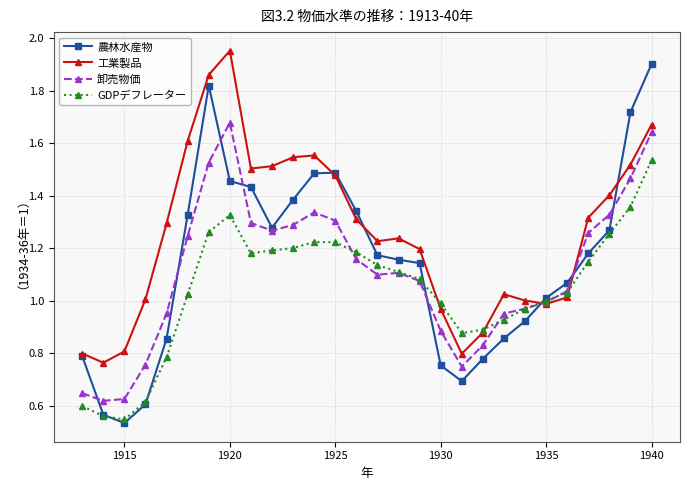

In 工業製品, how many points are higher than both neighbors (excluding endpoints)?

4